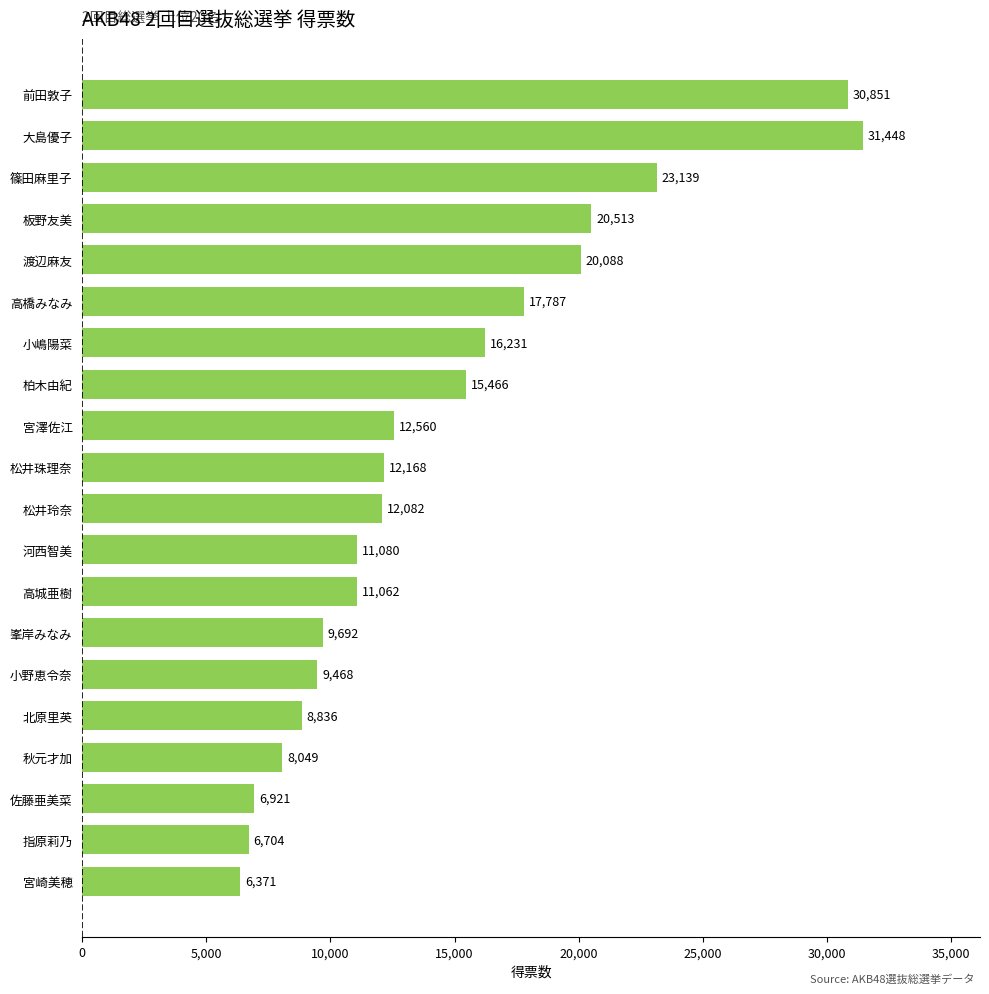

How many values are below 12168?

10